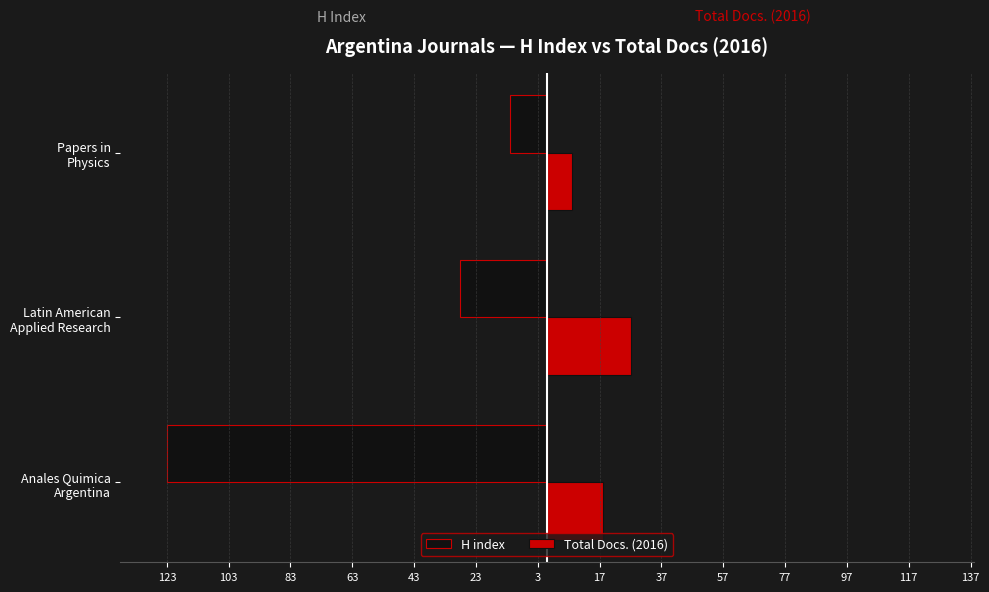

What are all the series names shown in the legend?

H index, Total Docs. (2016)